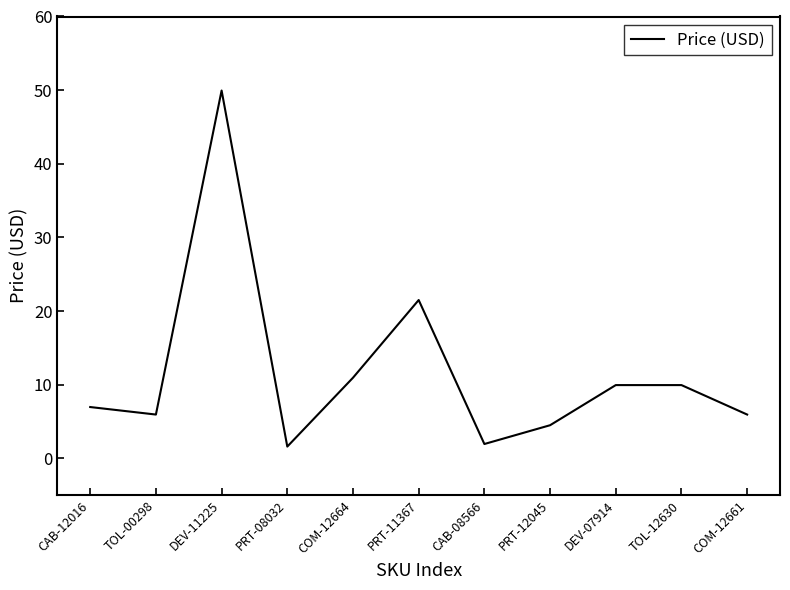

Between CAB-08566 and PRT-11367, which is larger?

PRT-11367